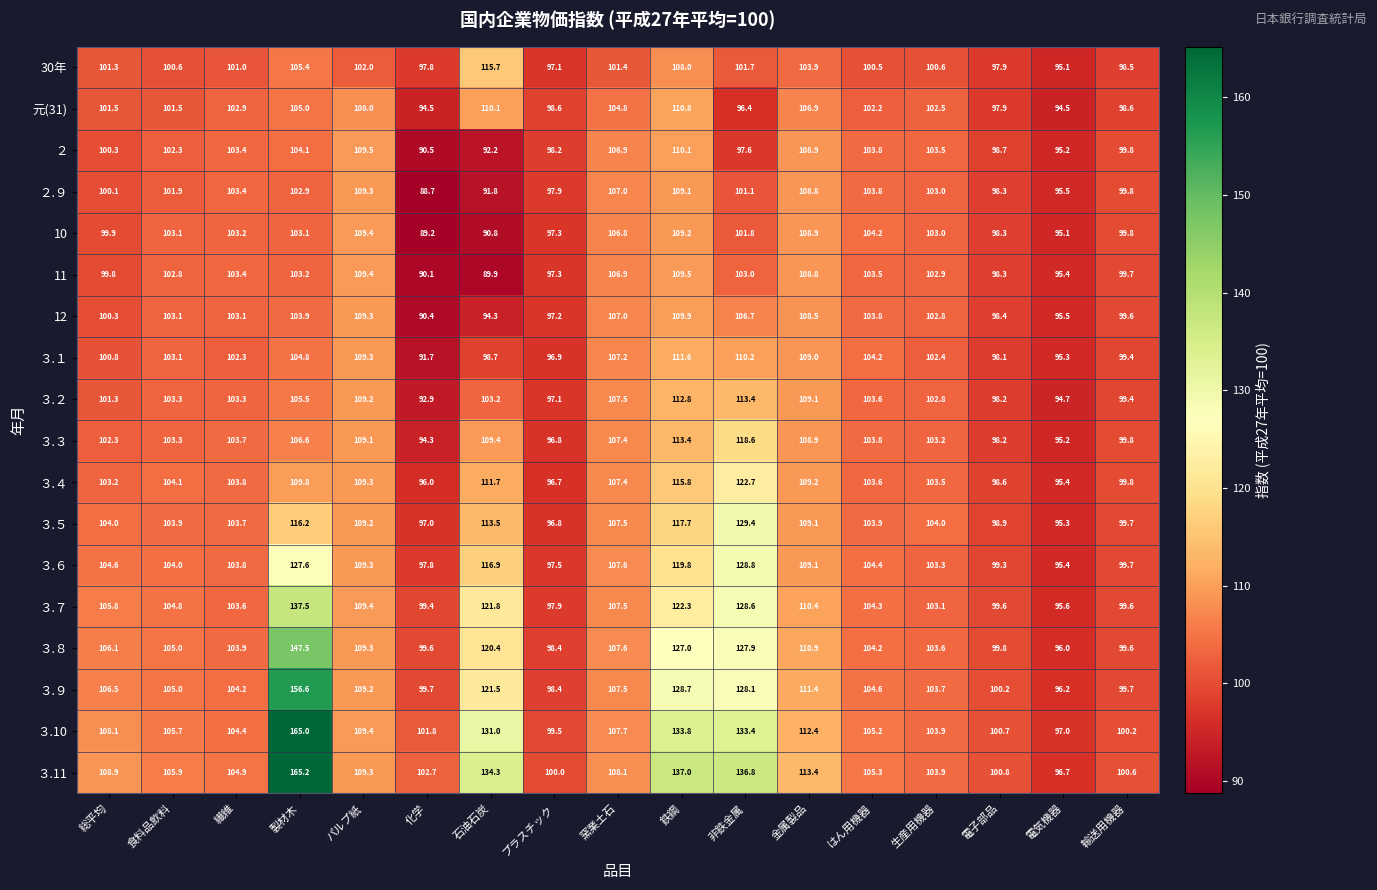

What is the difference between the highest and lowest values at 窯業土石?

6.7